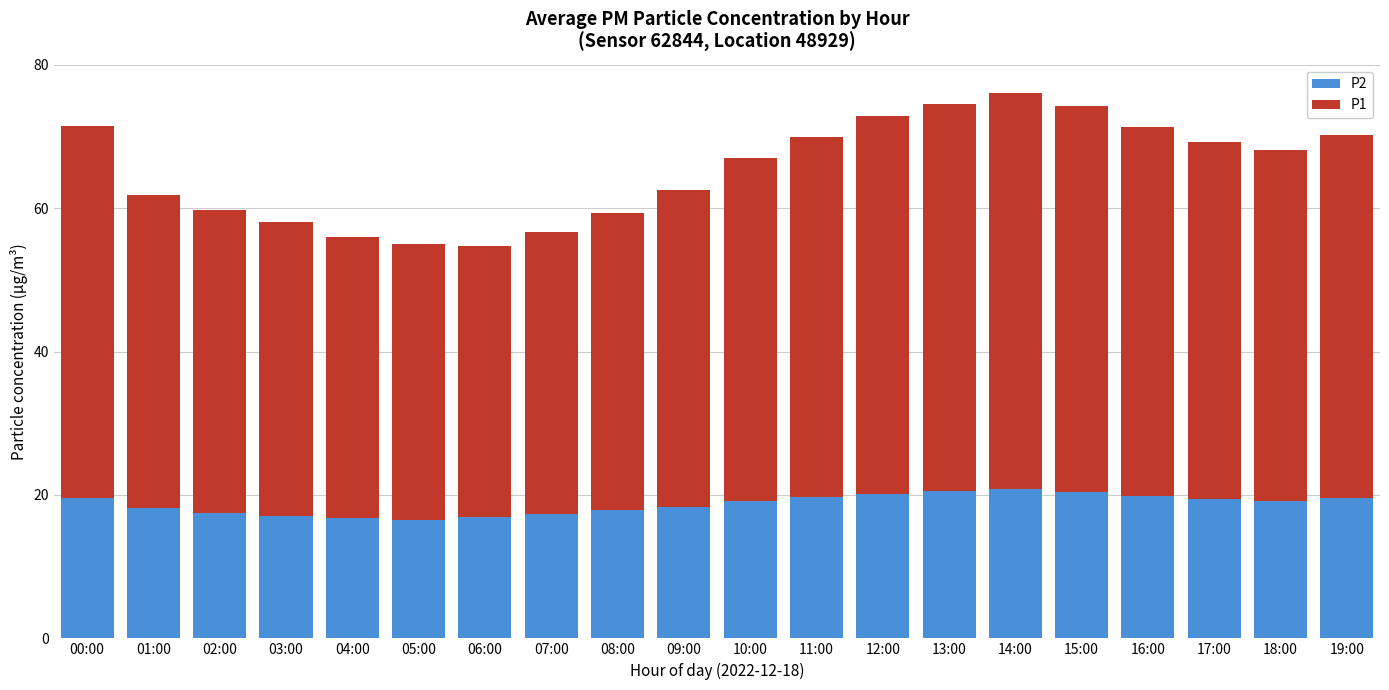

The value of P2 at 02:00 is 10.4. True or false?

False